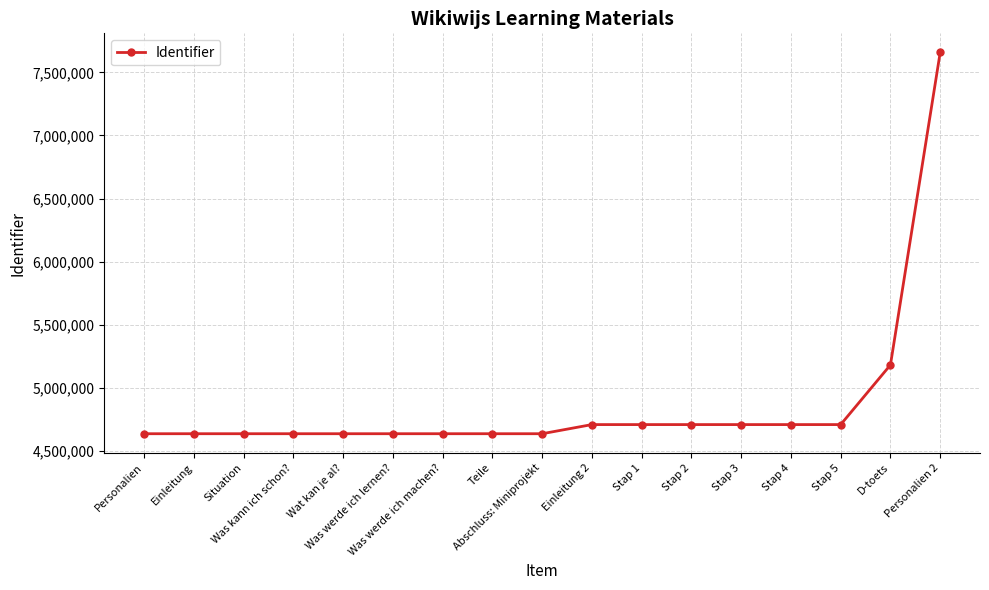

What is the average value?

4873424